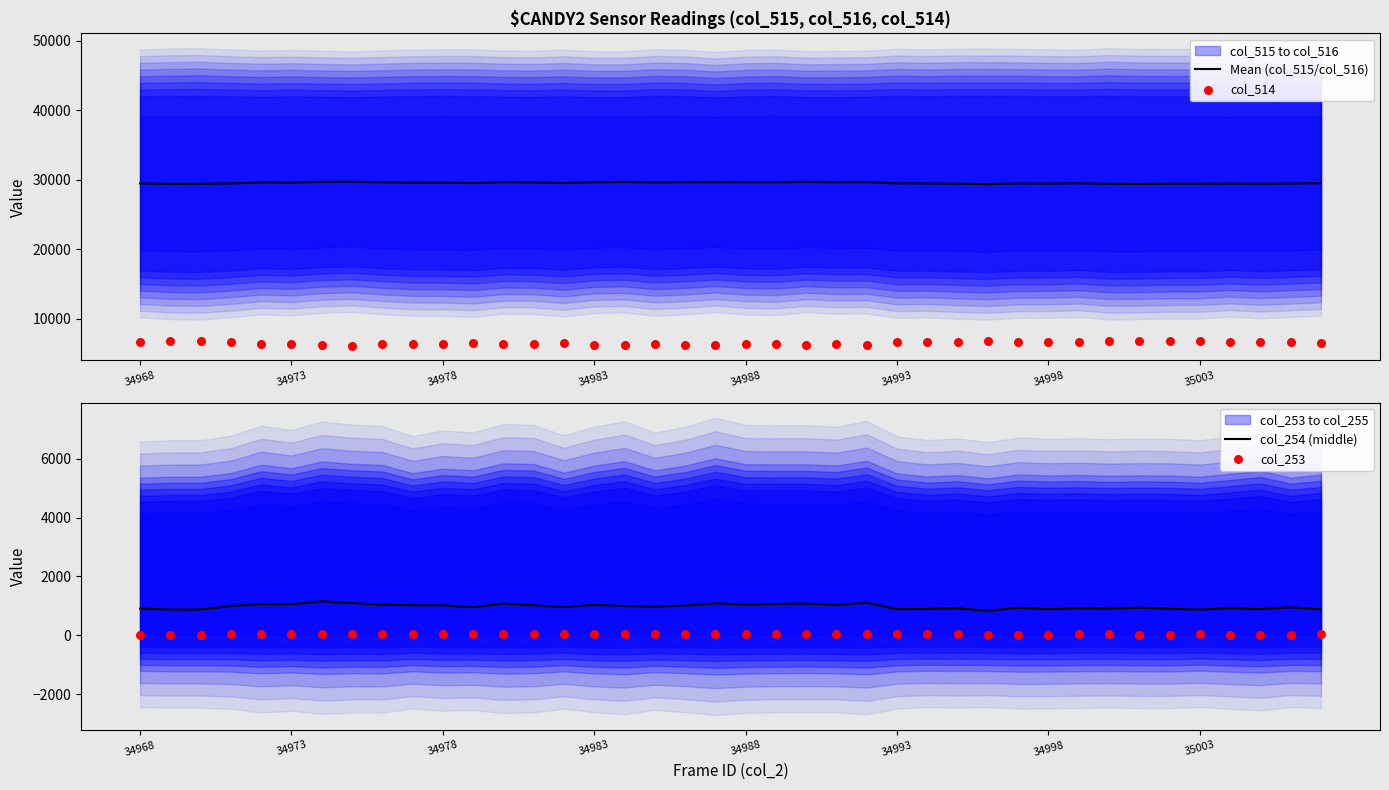

Is it true that Mean (col_515/col_516) equals 29574.5 at 34973?

True